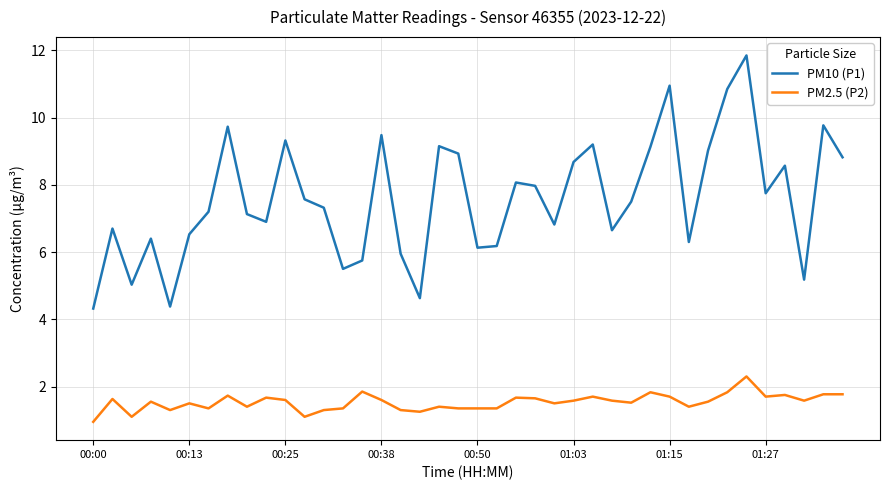

List the series in order of their peak value, lowest first.

PM2.5 (P2), PM10 (P1)